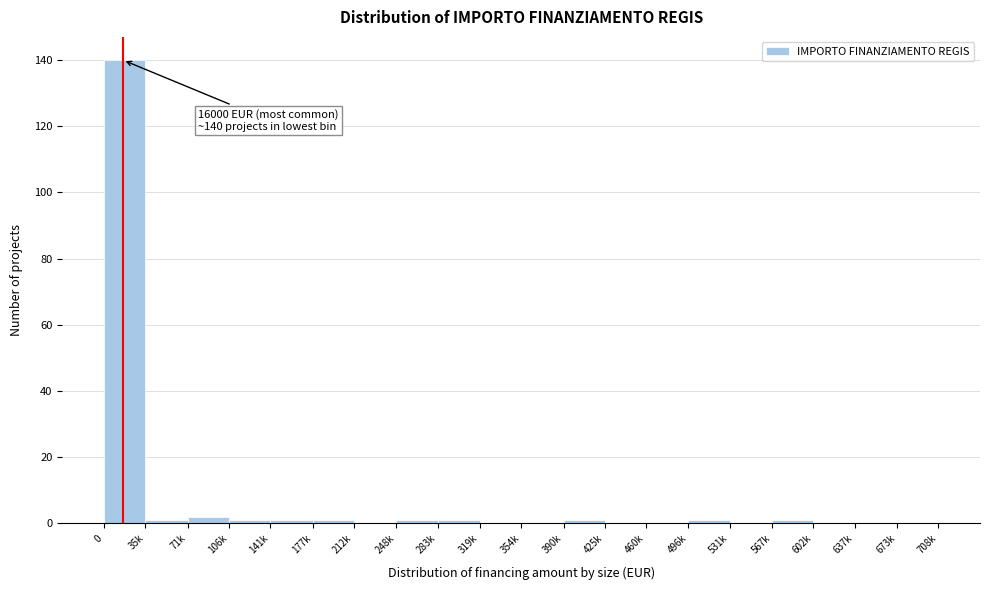

Reading left to right, what are all the values shown in this chart?

0=140	35k=1	71k=2	106k=1	141k=1	177k=1	212k=0	248k=1	283k=1	319k=0	354k=0	390k=1	425k=0	460k=0	496k=1	531k=0	567k=1	602k=0	637k=0	673k=0